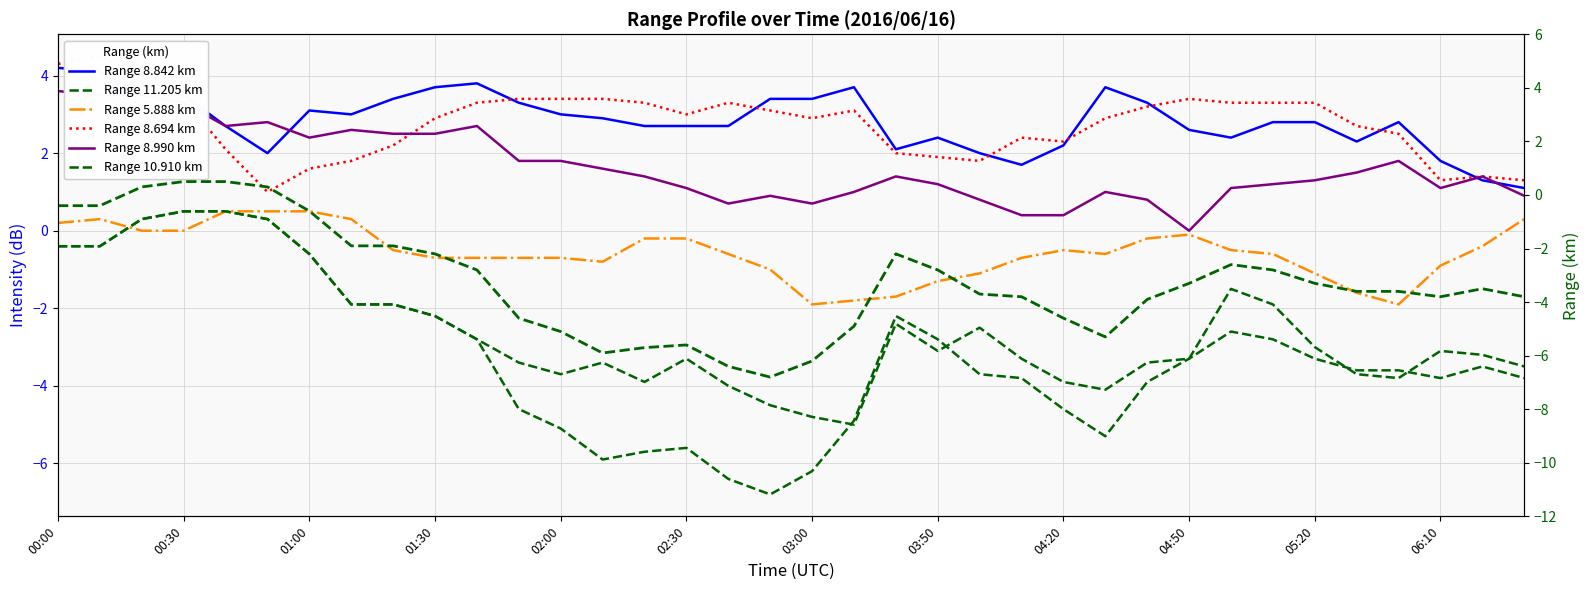

How many categories are shown in the chart?

36